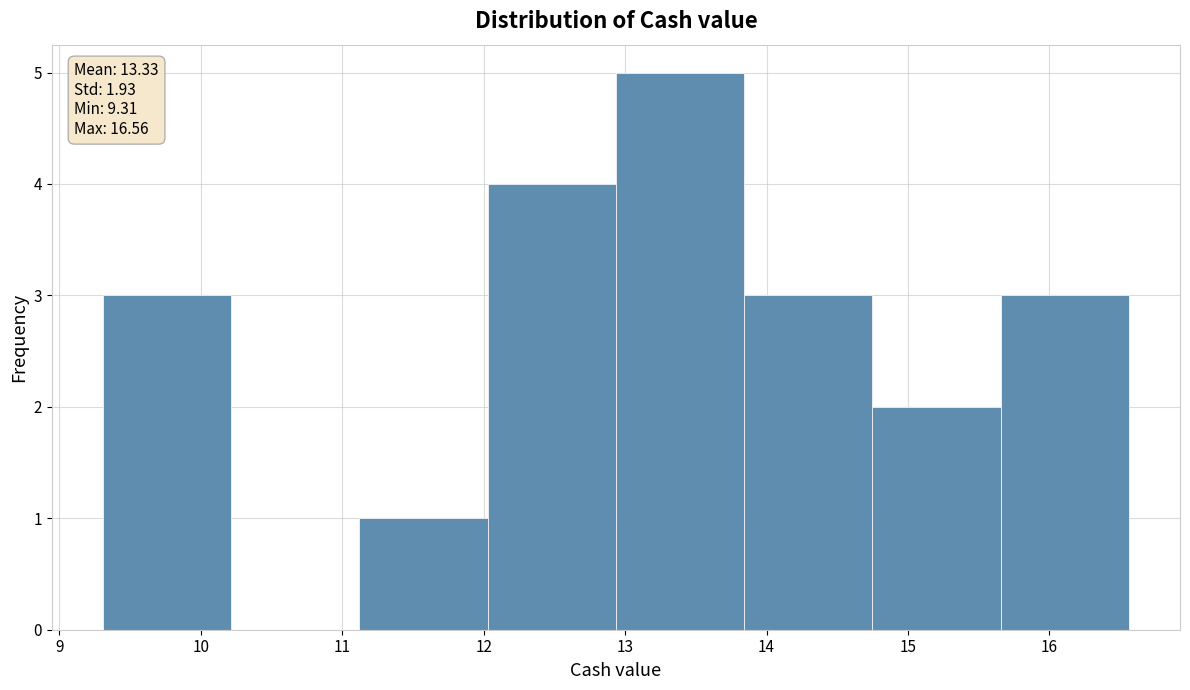

Which range on the x-axis has the tallest bar?

12.9 to 13.8